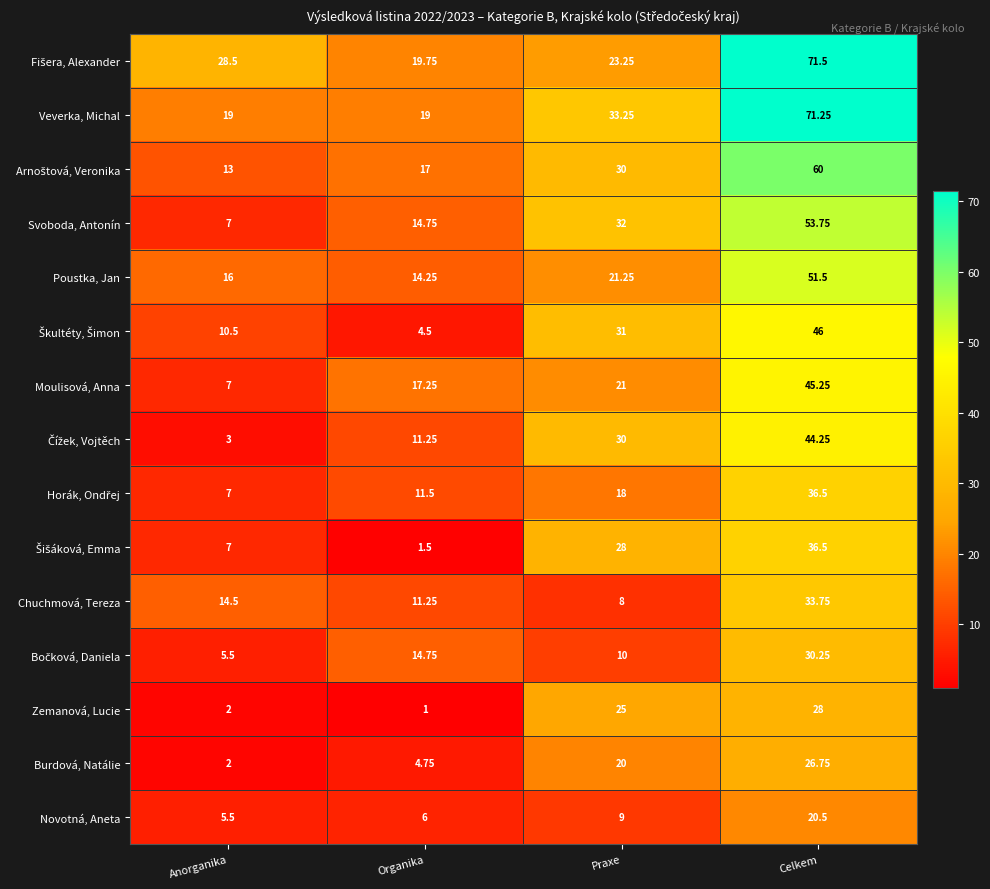

At which category is the sum across all series the highest?

Celkem